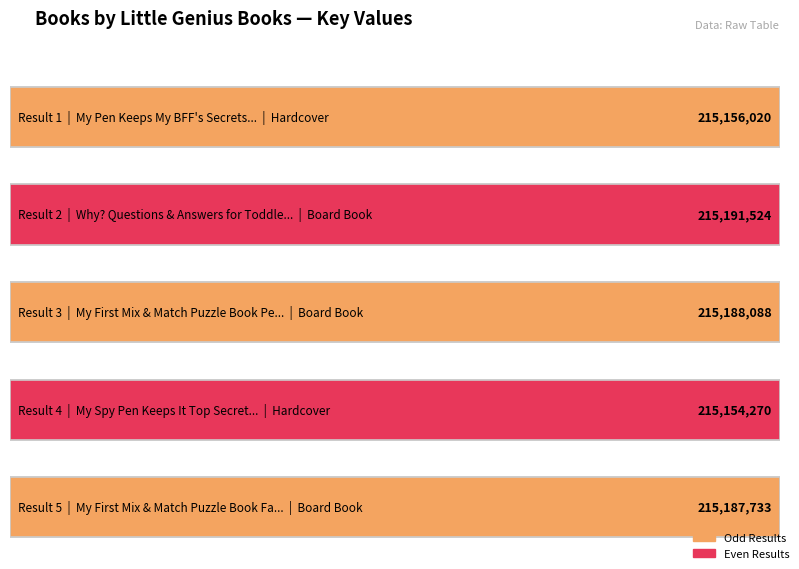

What is the value of the 3rd bar from the left?

215188088